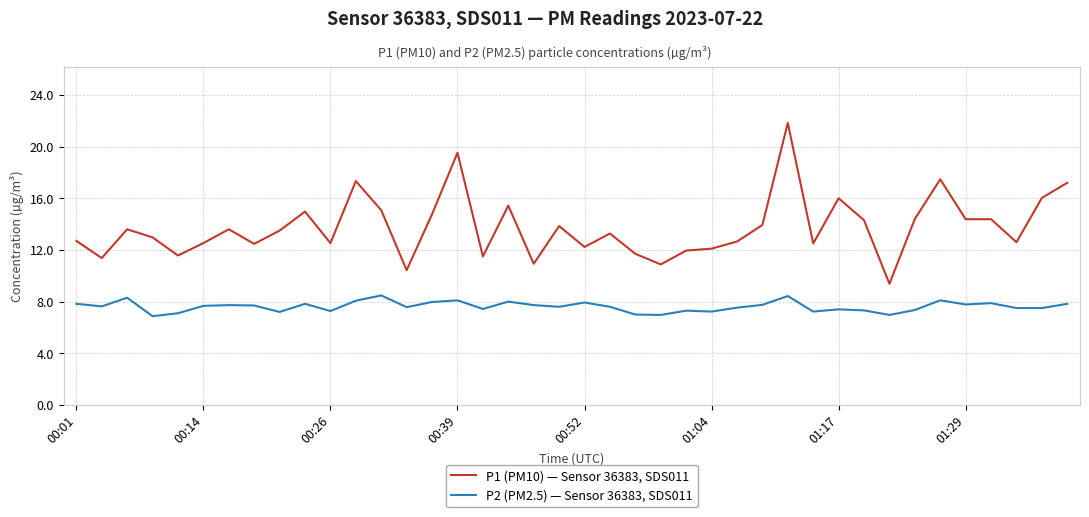

At how many categories does at least one series exceed 21?

1